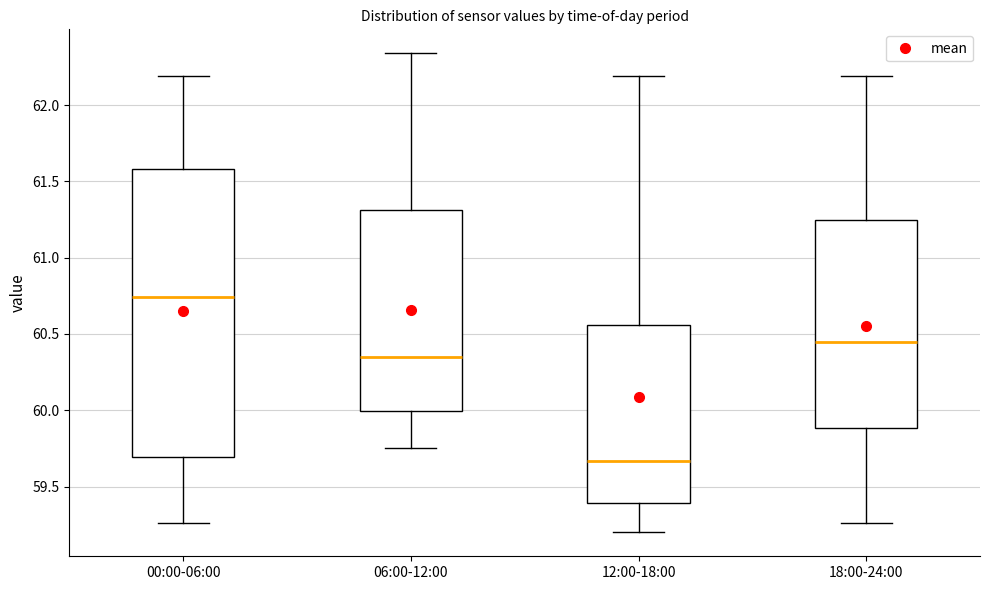

Which box has the lowest median line?

12:00-18:00